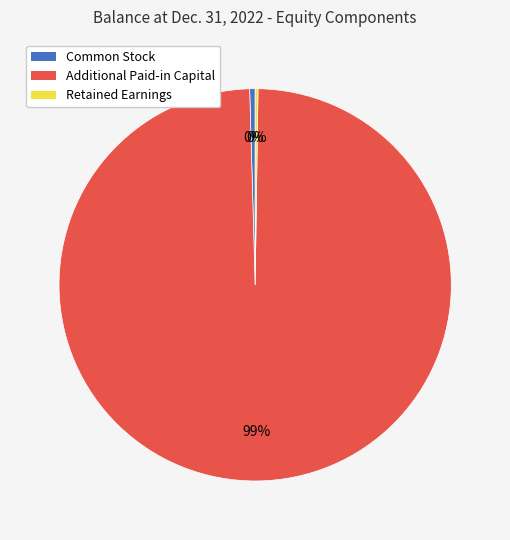

The Additional Paid-in Capital slice represents 99% of the pie. True or false?

True